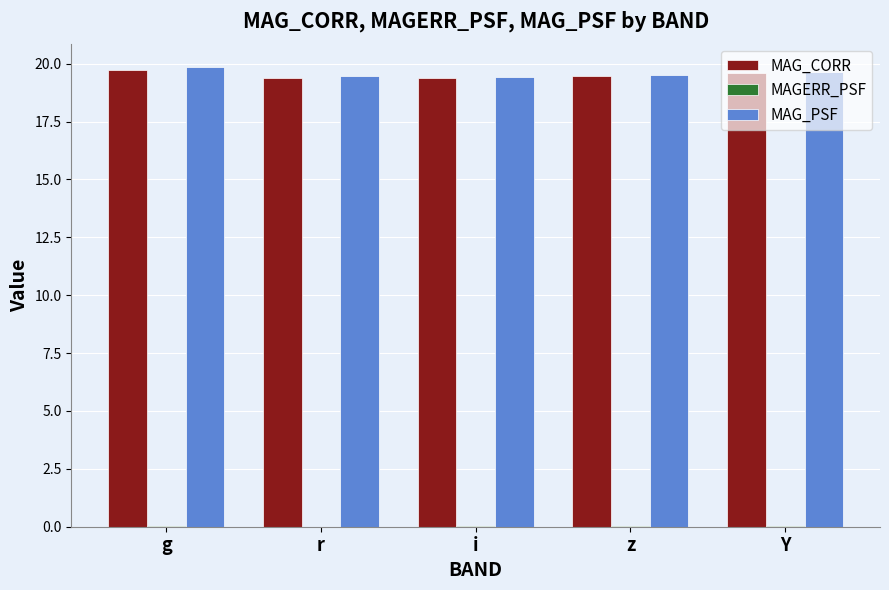

Is it true that MAG_PSF equals 19.5 at z?

True